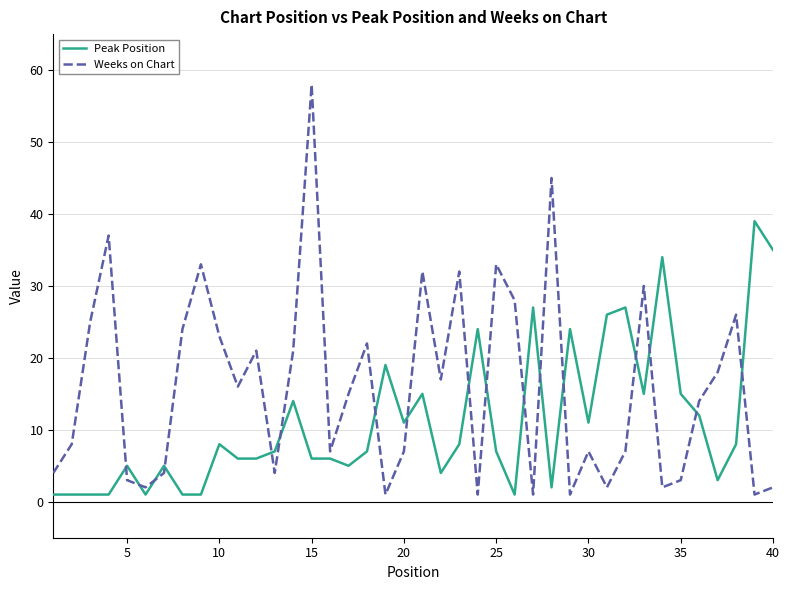

What is the greatest value displayed?

58